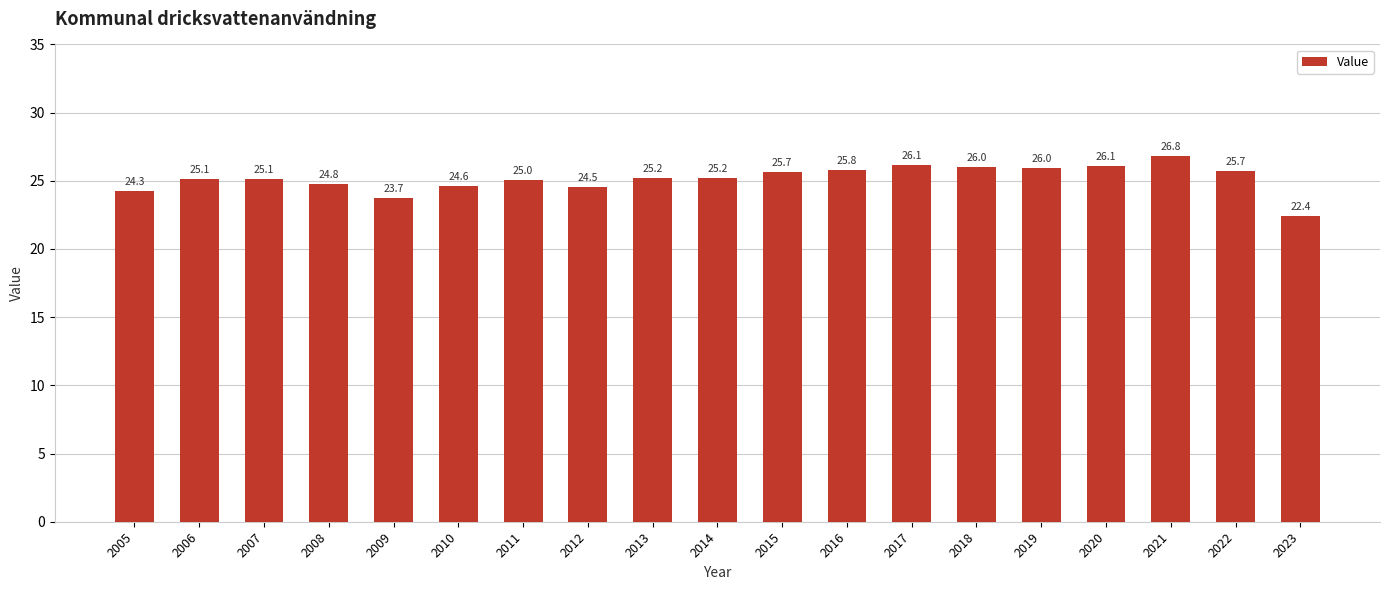

The value at 2019 is 26.0. True or false?

True